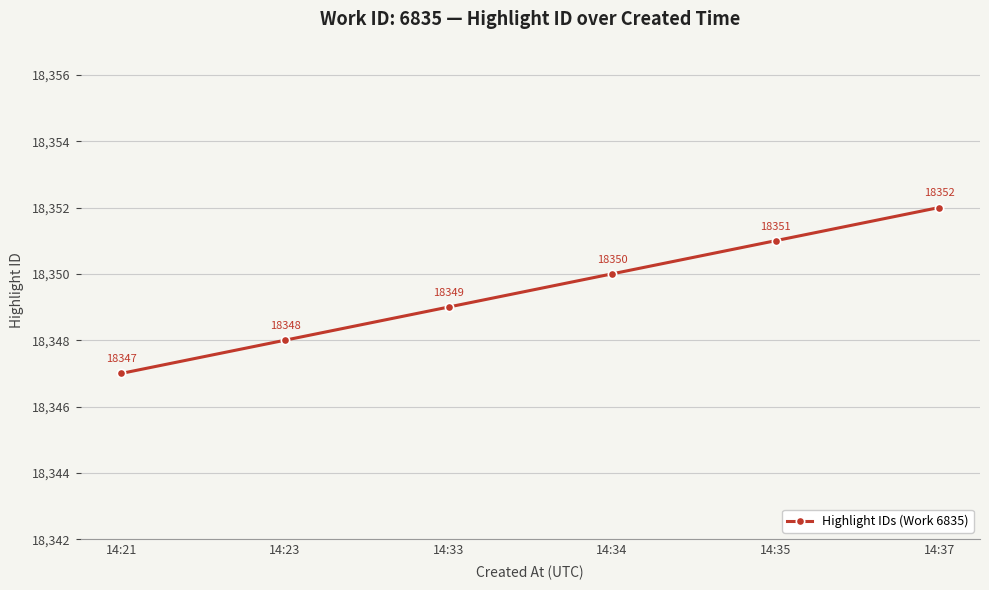

Rank the categories by value from lowest to highest.

14:21, 14:23, 14:33, 14:34, 14:35, 14:37